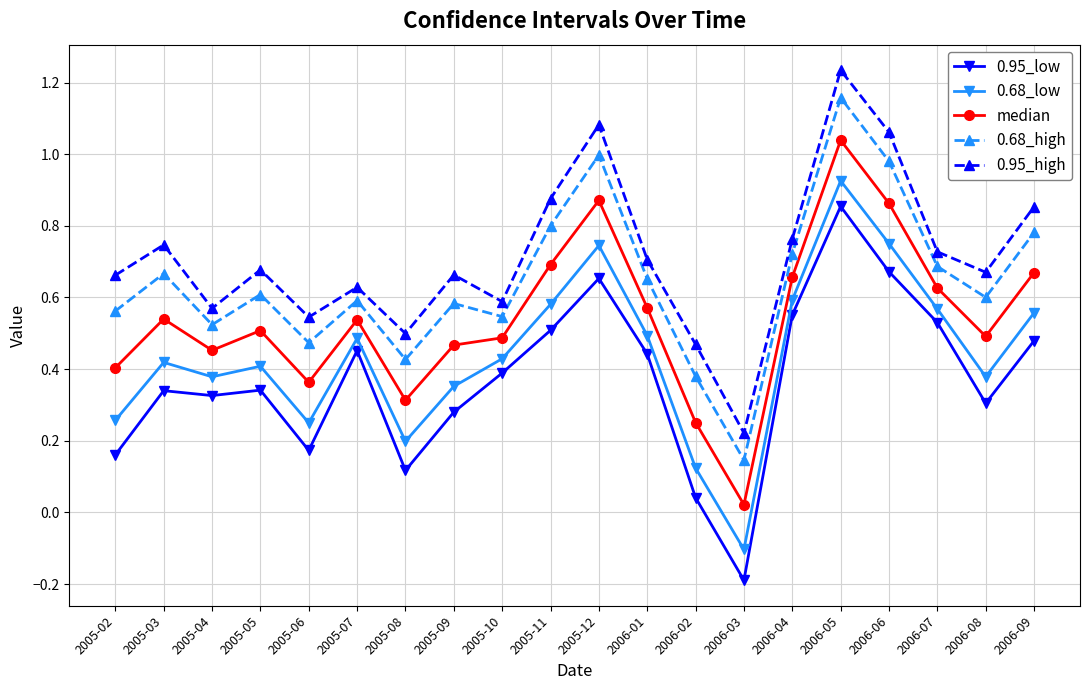

Rank the series at 2006-08 from highest to lowest value.

0.95_high, 0.68_high, median, 0.68_low, 0.95_low